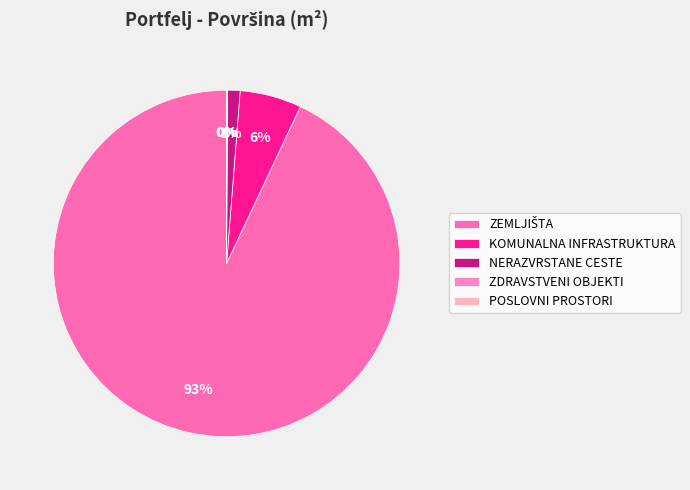

Which slice is the smallest?

POSLOVNI PROSTORI